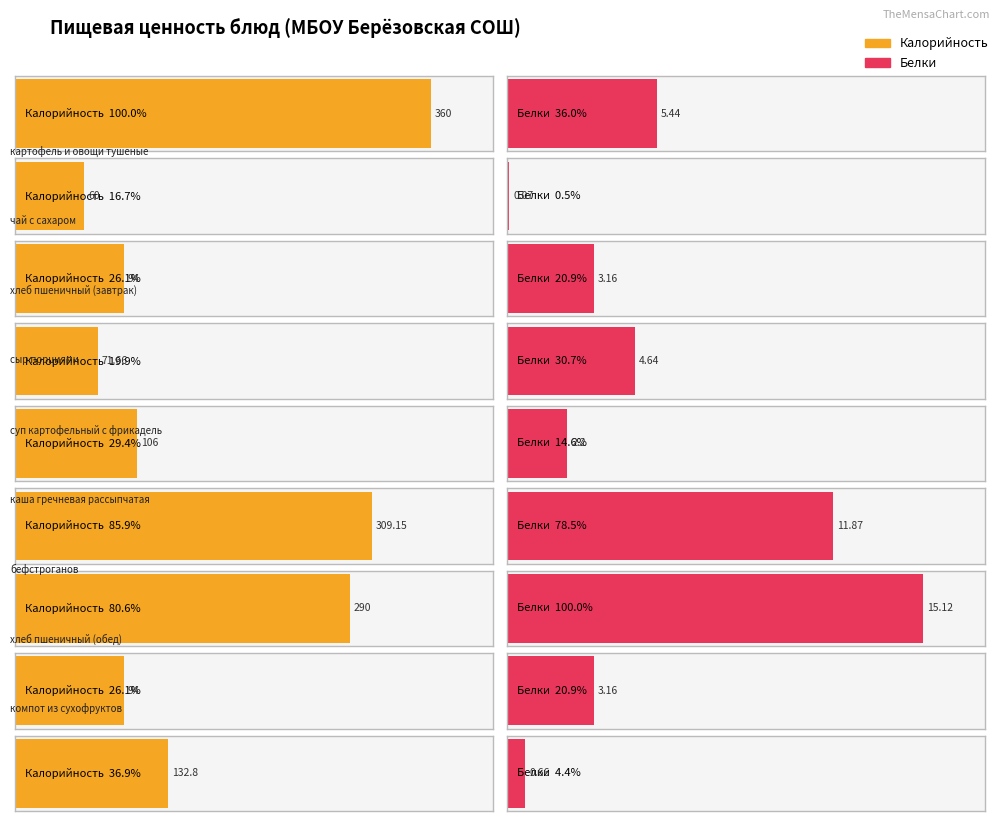

What is the label of the 5th bar from the right?

суп картофельный с фрикадельками